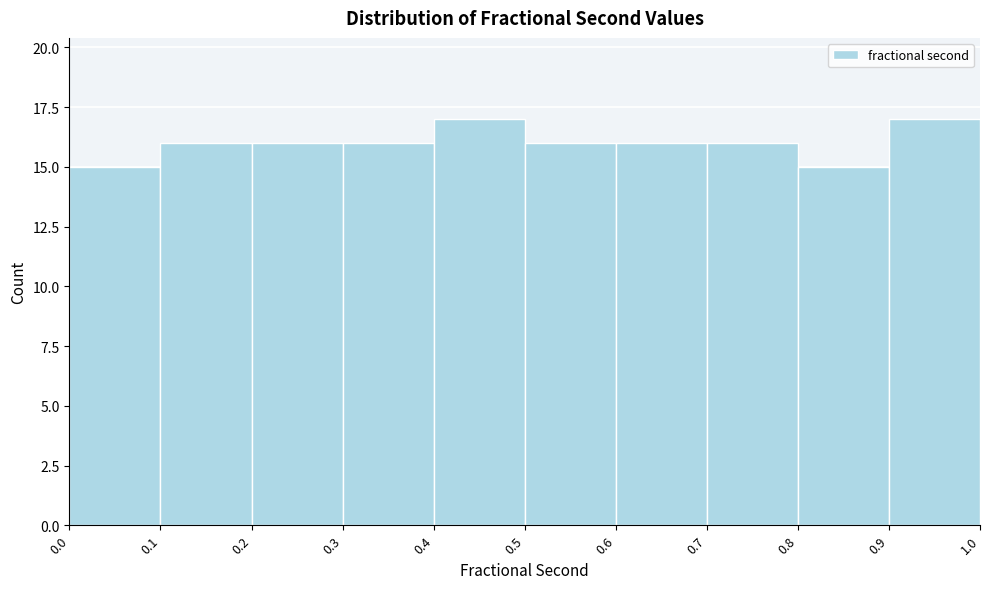

How tall is the bar that spans 0.0 to 0.1 on the x-axis? The values are not printed on the chart, so give them approximately, as read against the axis.

15